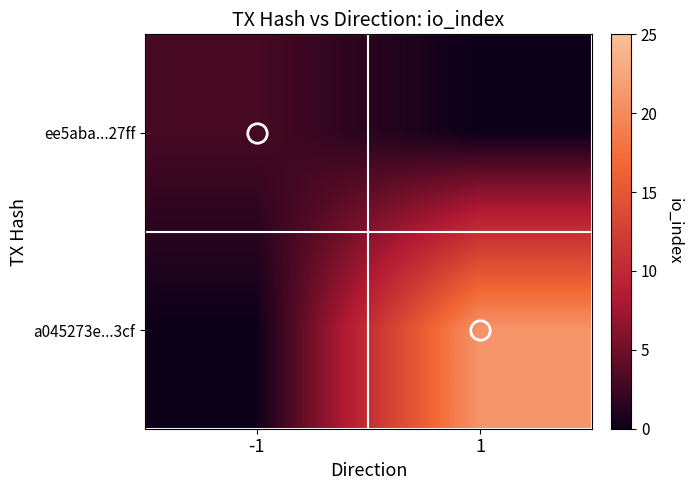

List the series in order of their overall mean, lowest first.

ee5aba...27ff, a045273e...3cf